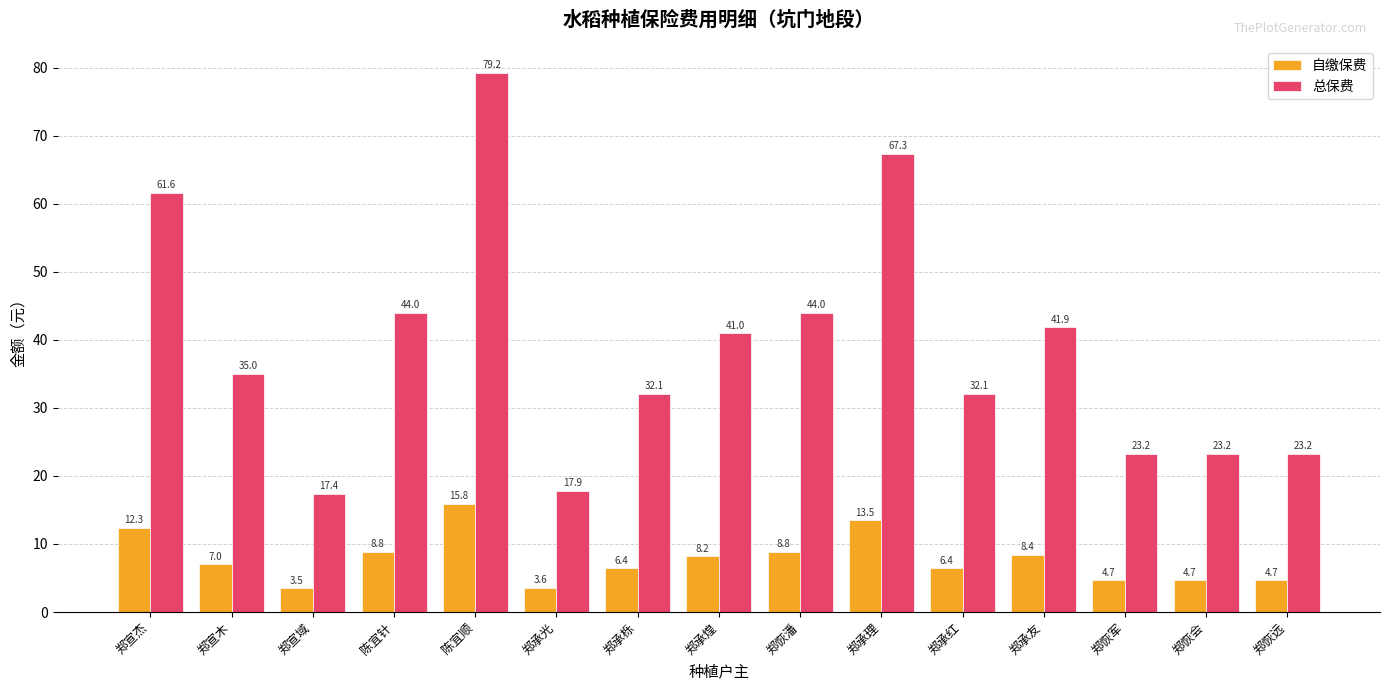

At which label does 自缴保费 first exceed 6?

郑宣杰